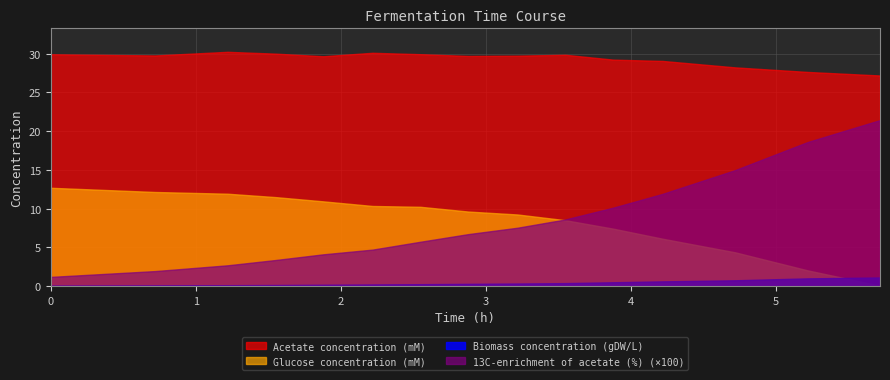

How many lines are shown in the chart?

4